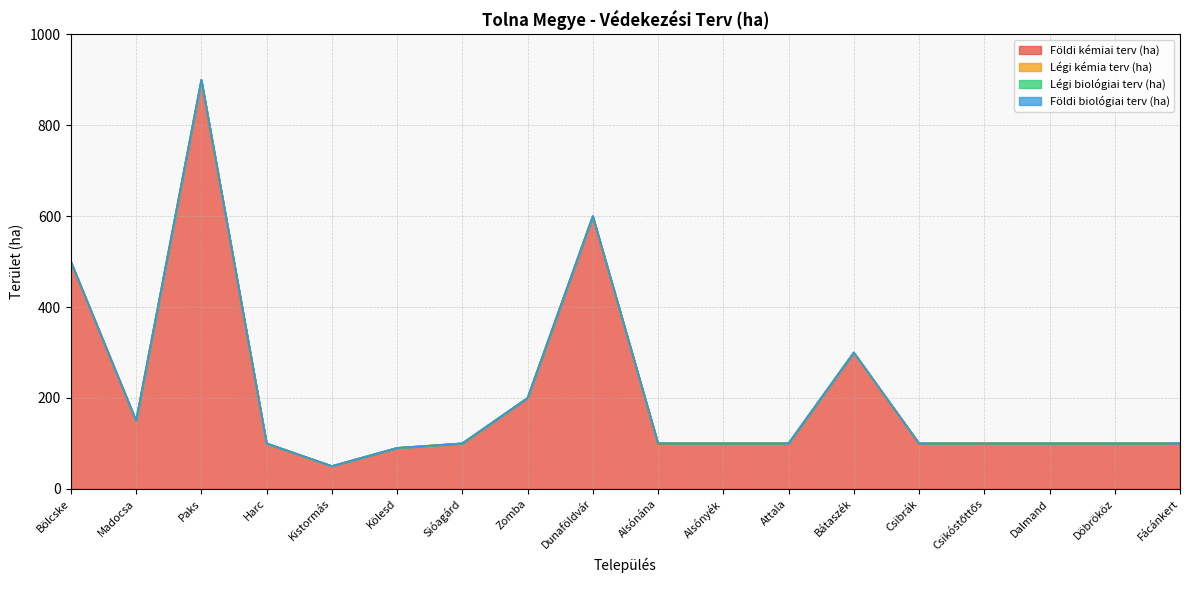

Between Paks and Bátaszék, which series saw the biggest shift?

Földi kémiai terv (ha)